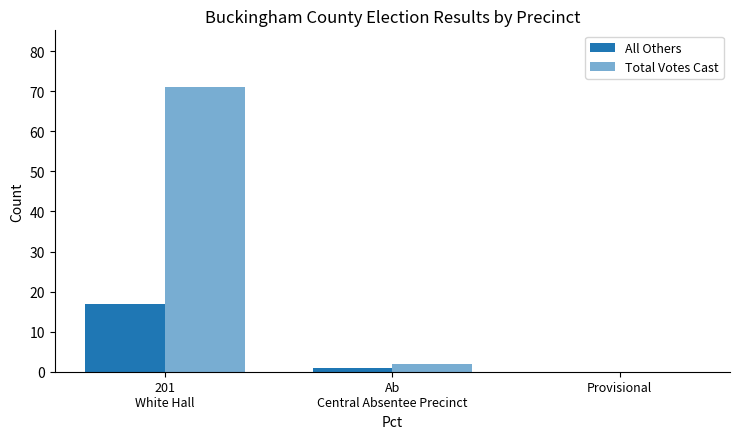

Are the bars horizontal?

No